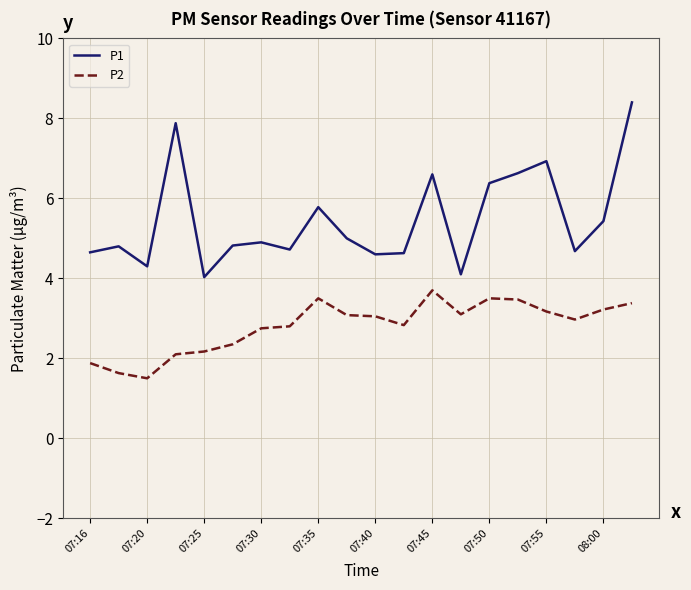

What is the difference between the maximum and second lowest values in the P1 series?

4.3